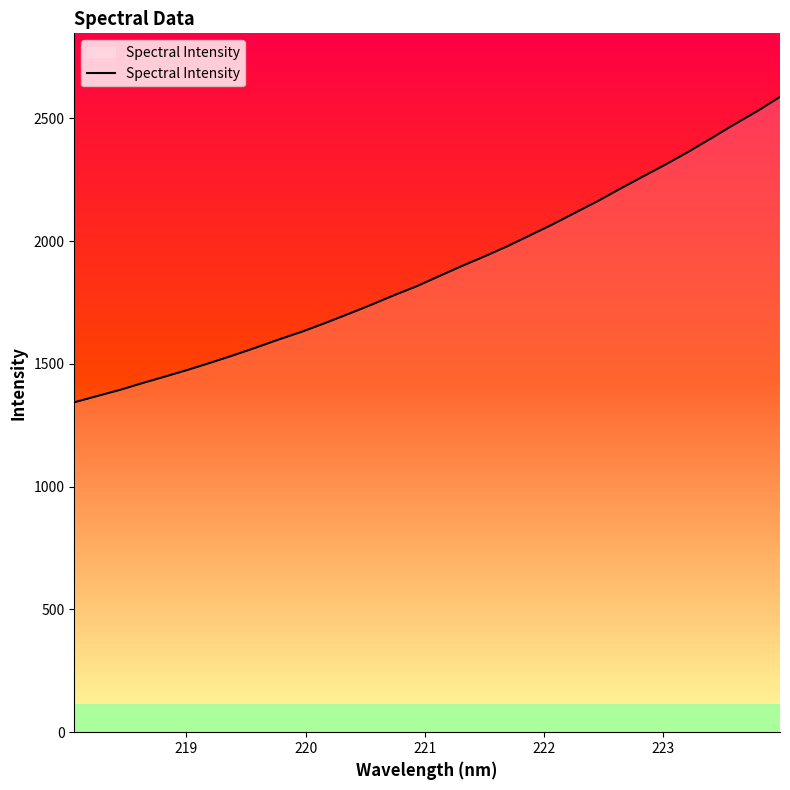

What is the greatest value displayed?

2587.2